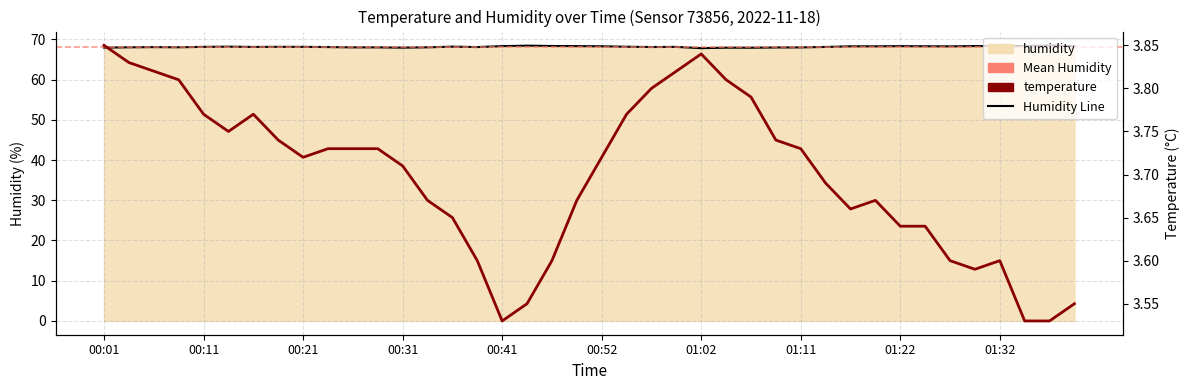

Reading left to right, extract all data points from this chart.

temperature: 00:01=3.9	00:04=3.8	00:06=3.8	00:09=3.8	00:11=3.8	00:14=3.8	00:16=3.8	00:19=3.7	00:21=3.7	00:24=3.7	00:26=3.7	00:29=3.7	00:31=3.7	00:34=3.7	00:36=3.6	00:39=3.6	00:41=3.5	00:44=3.5	00:47=3.6	00:49=3.7	00:52=3.7	00:54=3.8	00:57=3.8	00:59=3.8	01:02=3.8	01:04=3.8	01:06=3.8	01:09=3.7	01:11=3.7	01:14=3.7	01:17=3.7	01:19=3.7	01:22=3.6	01:24=3.6	01:27=3.6	01:29=3.6	01:32=3.6	01:34=3.5	01:37=3.5	01:39=3.5
humidity: 00:01=67.9	00:04=68.0	00:06=68.1	00:09=68.0	00:11=68.1	00:14=68.2	00:16=68.1	00:19=68.1	00:21=68.1	00:24=68.1	00:26=68.0	00:29=68.0	00:31=67.9	00:34=68.0	00:36=68.2	00:39=68.1	00:41=68.3	00:44=68.4	00:47=68.3	00:49=68.3	00:52=68.3	00:54=68.2	00:57=68.1	00:59=68.1	01:02=67.8	01:04=67.9	01:06=67.9	01:09=68.0	01:11=68.0	01:14=68.1	01:17=68.2	01:19=68.2	01:22=68.3	01:24=68.3	01:27=68.2	01:29=68.3	01:32=68.3	01:34=68.3	01:37=68.5	01:39=68.3